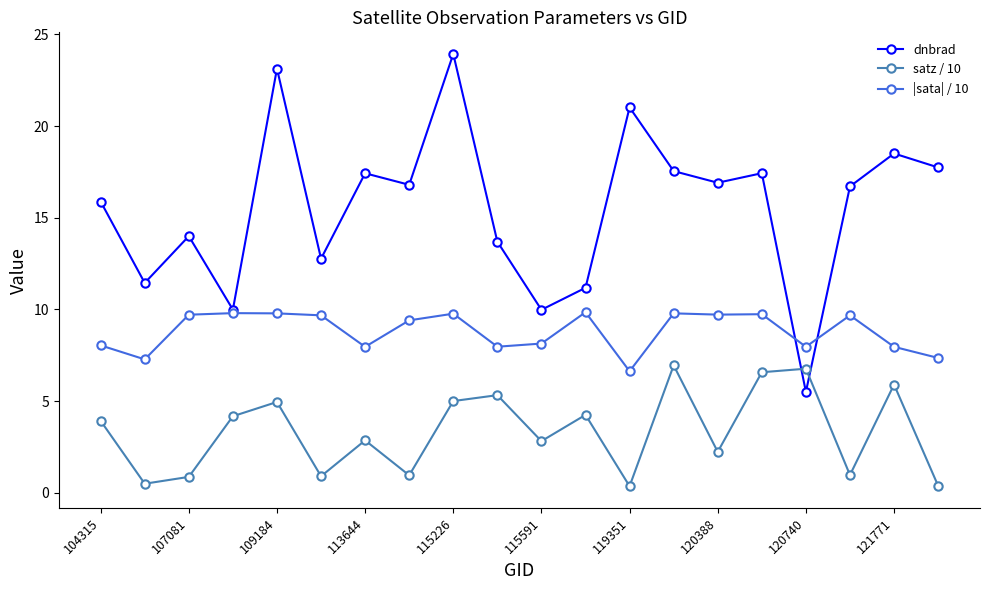

What is the value of the dnbrad point at the 18th from the left?

16.7